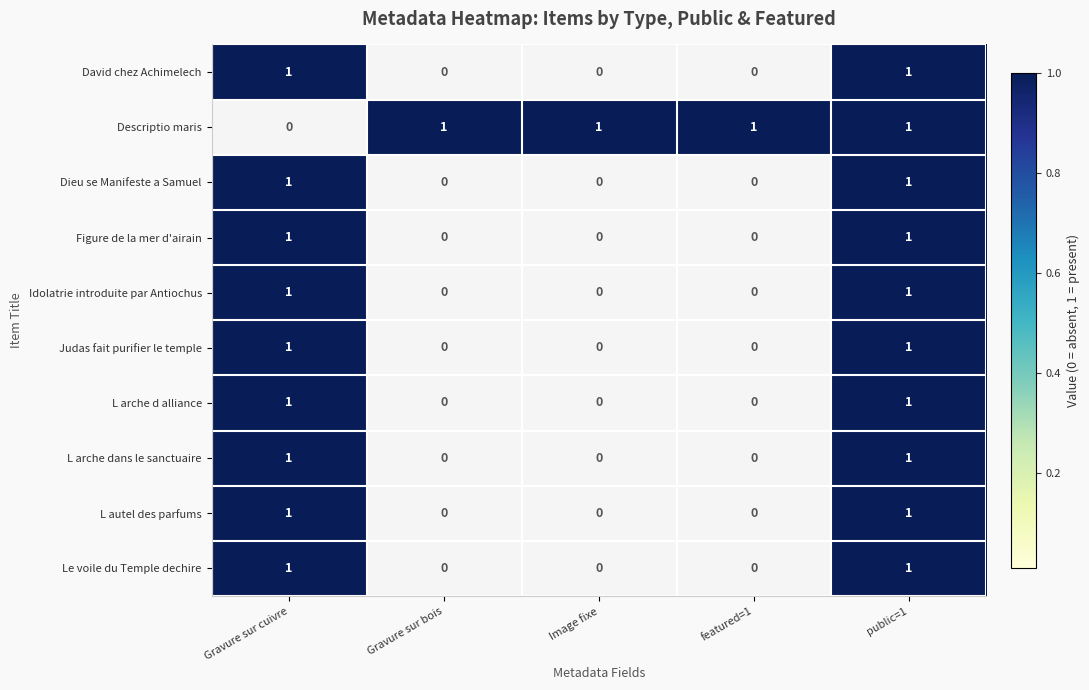

Is it true that L arche dans le sanctuaire equals 1 at public=1?

True